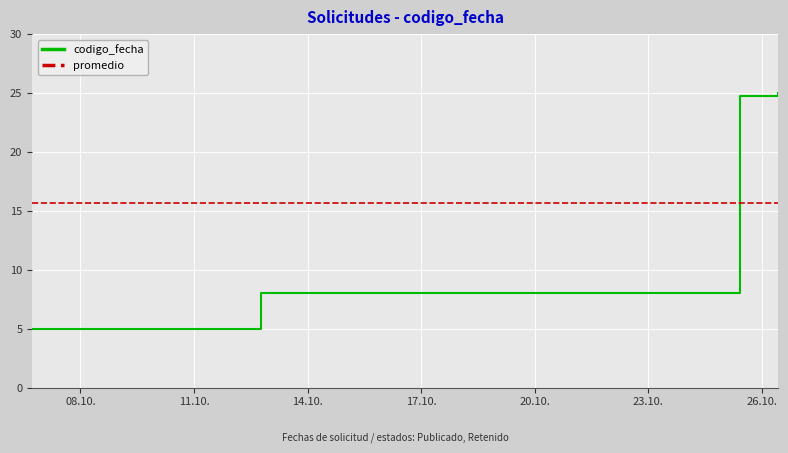

True or false: codigo_fecha has more than 2 points higher than both neighbors.

False